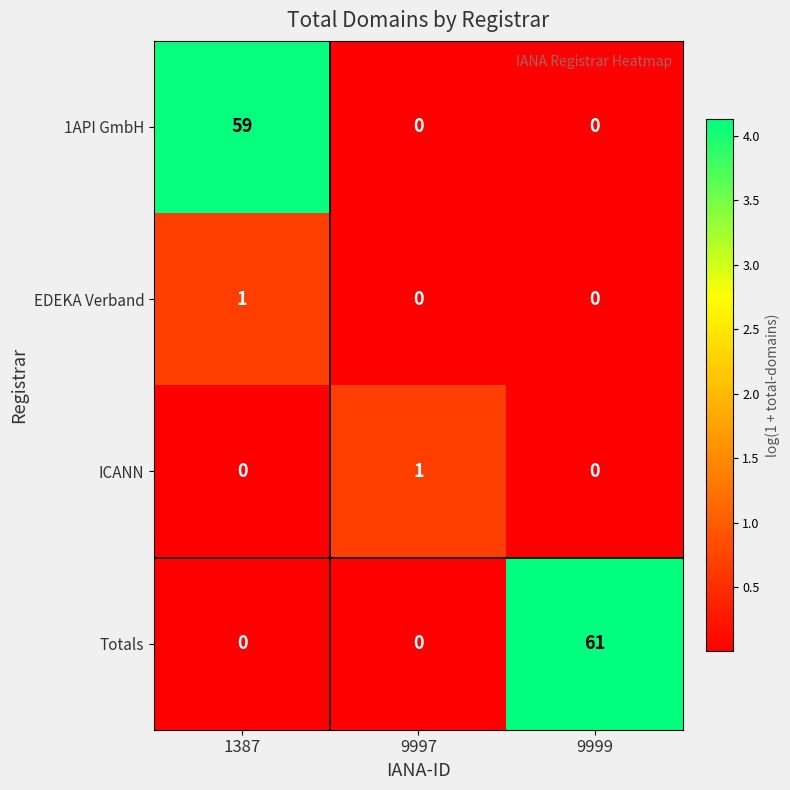

True or false: 1API GmbH has a value of 59 at 1387.

True